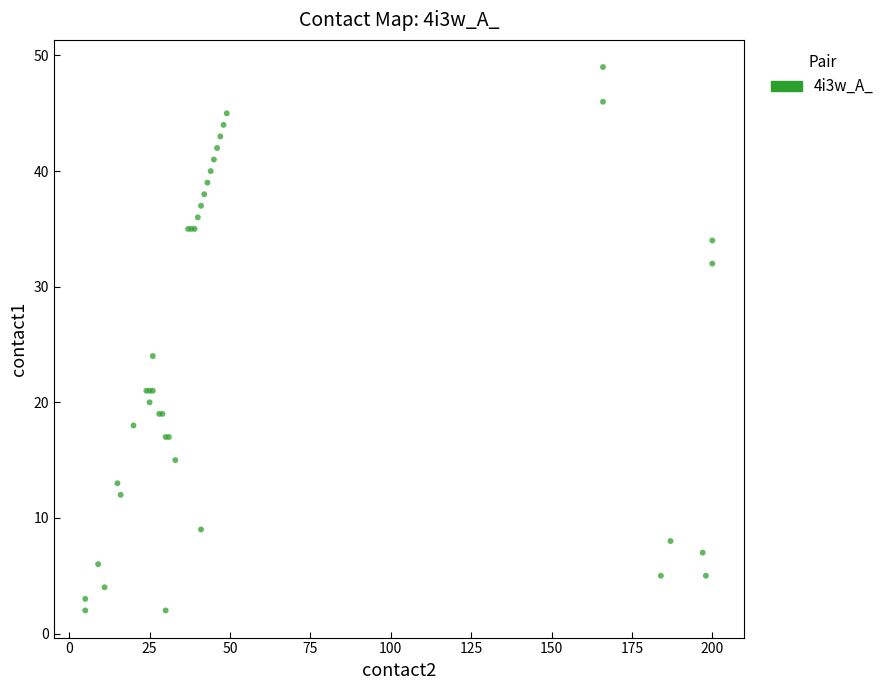

What Y value in the scatter plot is closest to 25?

24